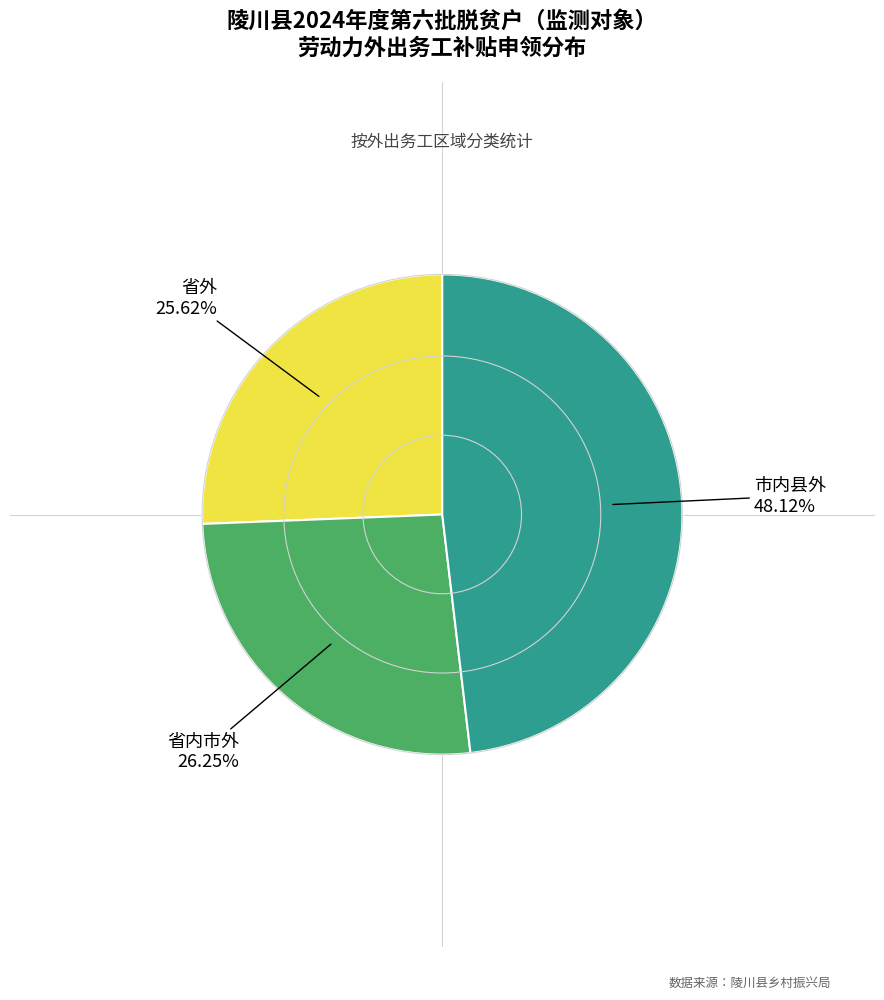

Is there any slice that represents more than half of the pie?

No